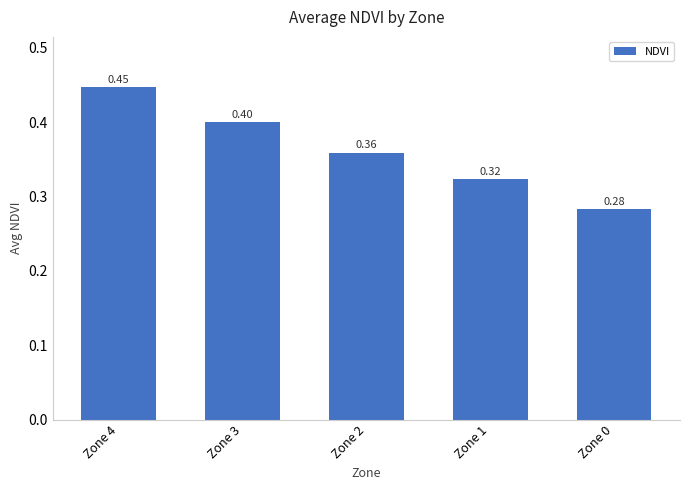

Rank the categories by value from lowest to highest.

Zone 0, Zone 1, Zone 2, Zone 3, Zone 4